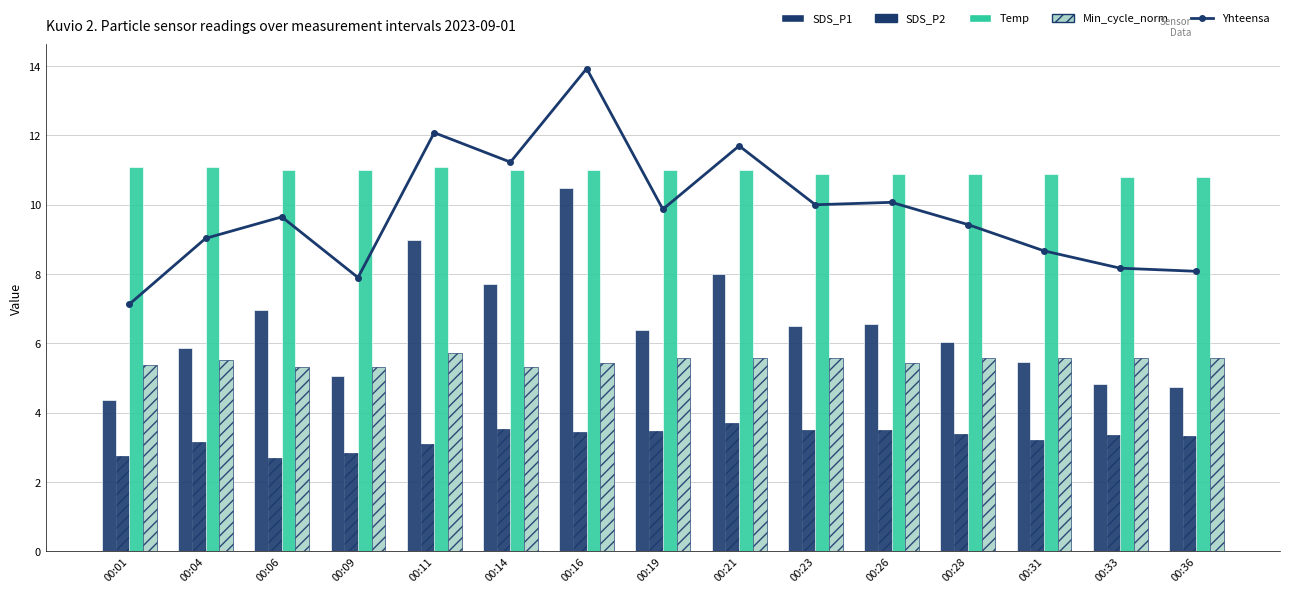

How many categories are shown in the chart?

15